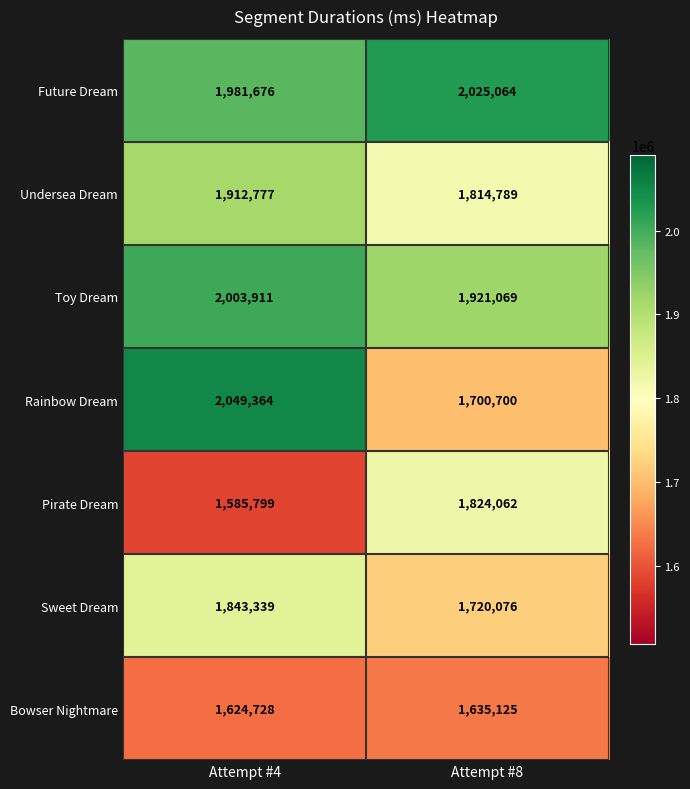

At how many categories does at least one series exceed 1971474?

2